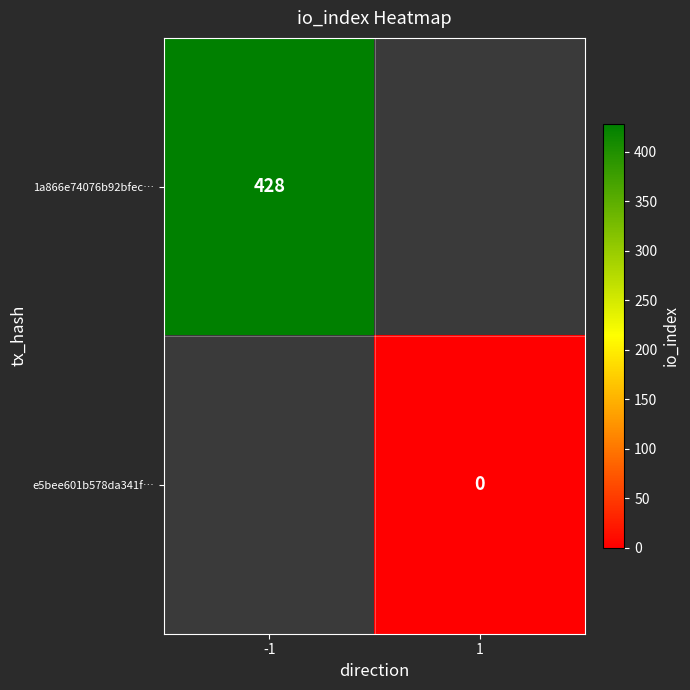

The value of 1a866e74076b92bfec… at -1 is 684. True or false?

False